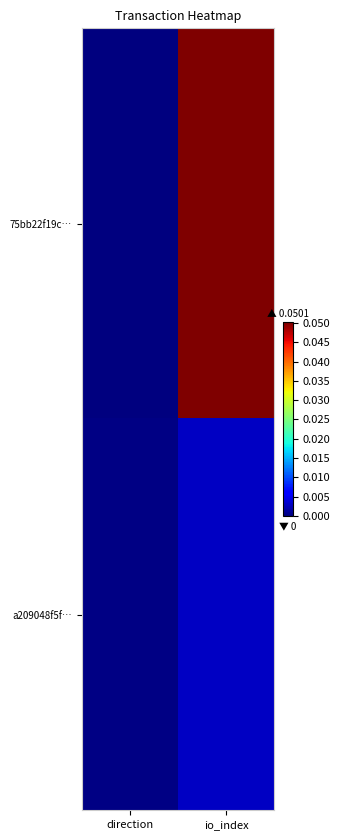

List the series in order of their peak value, lowest first.

a209048f5f…, 75bb22f19c…